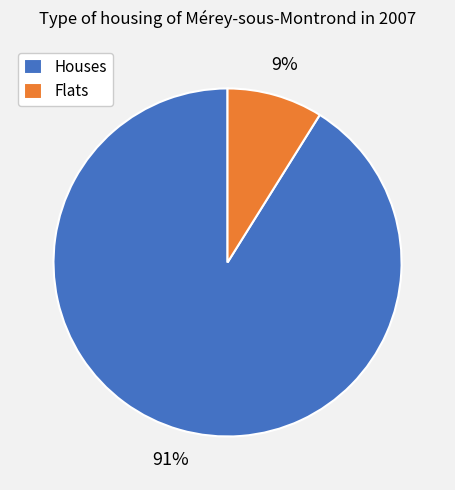

To the nearest percent, what is the average slice percentage?

50%